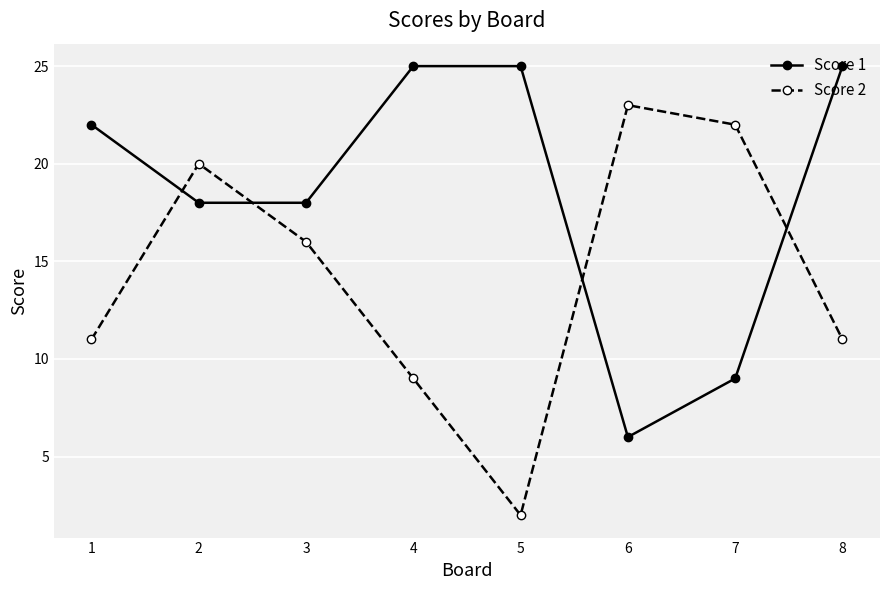

What is the difference between the highest and lowest values at 1?

11